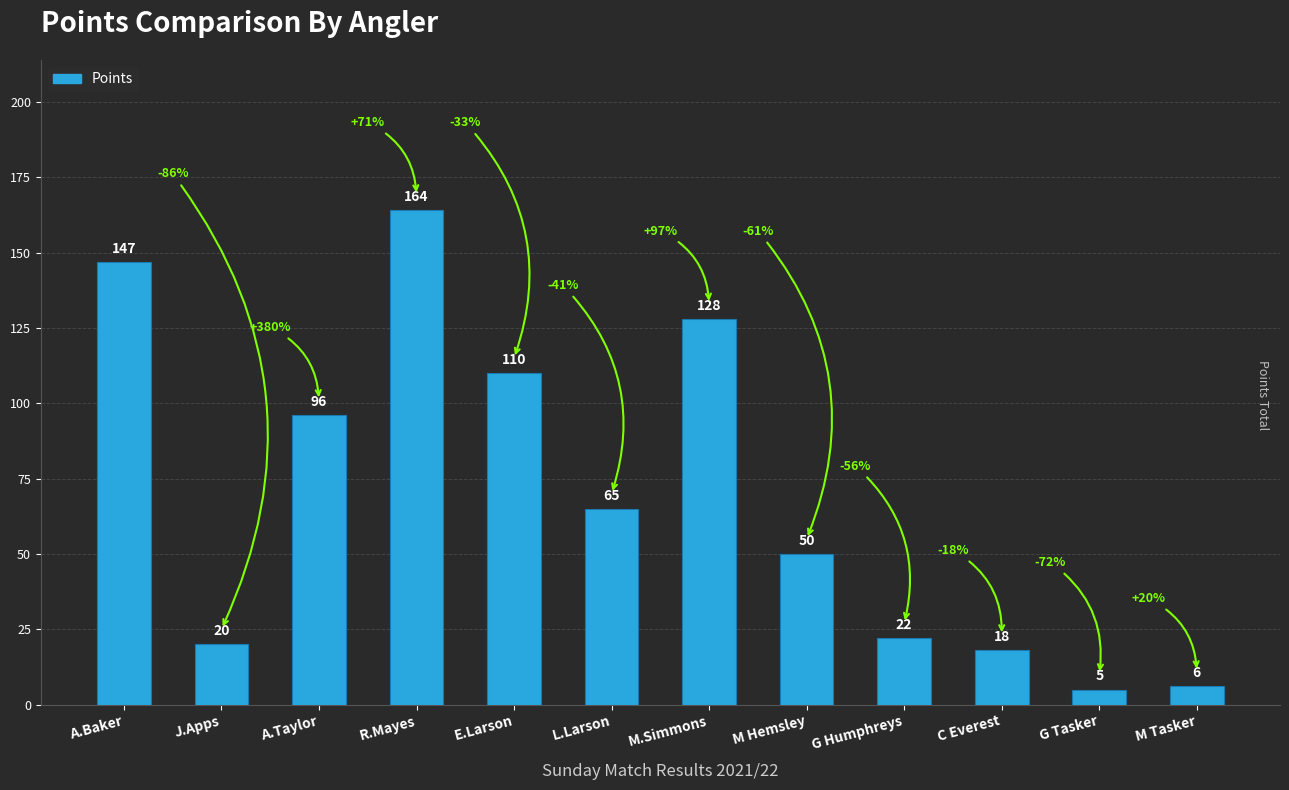

Is it true that the value at A.Baker is 147?

True